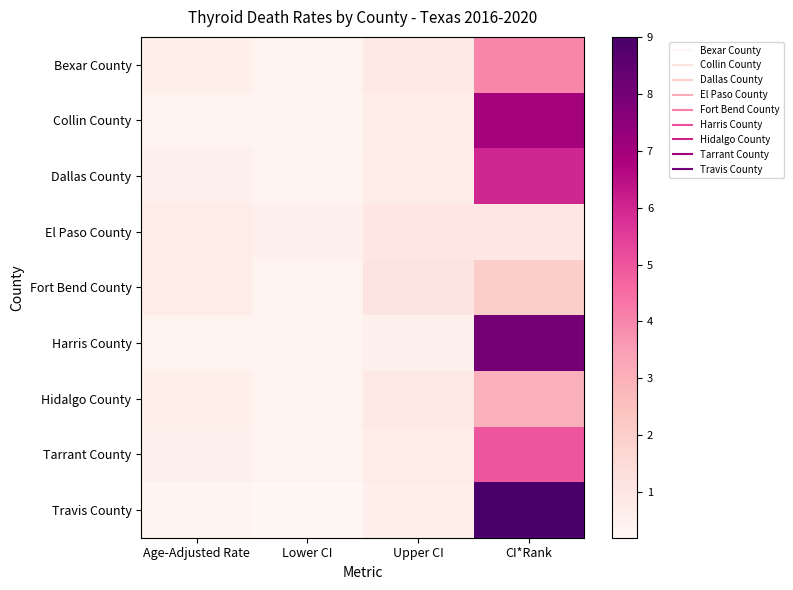

What is the total value across all series at Upper CI?

7.0